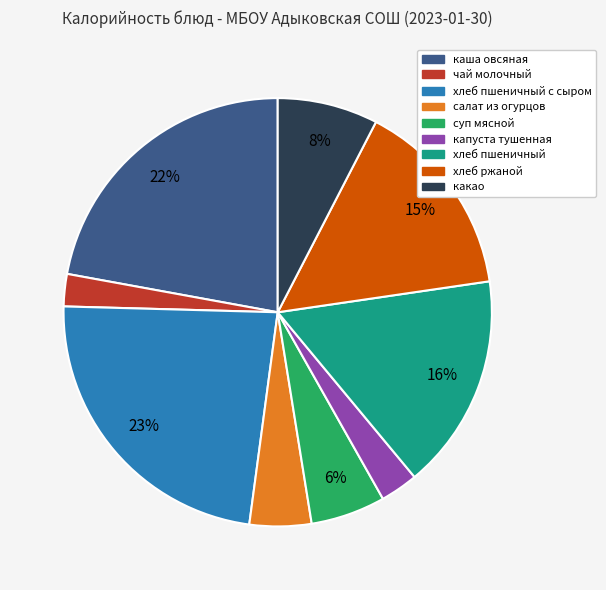

Is there any slice that represents more than half of the pie?

No